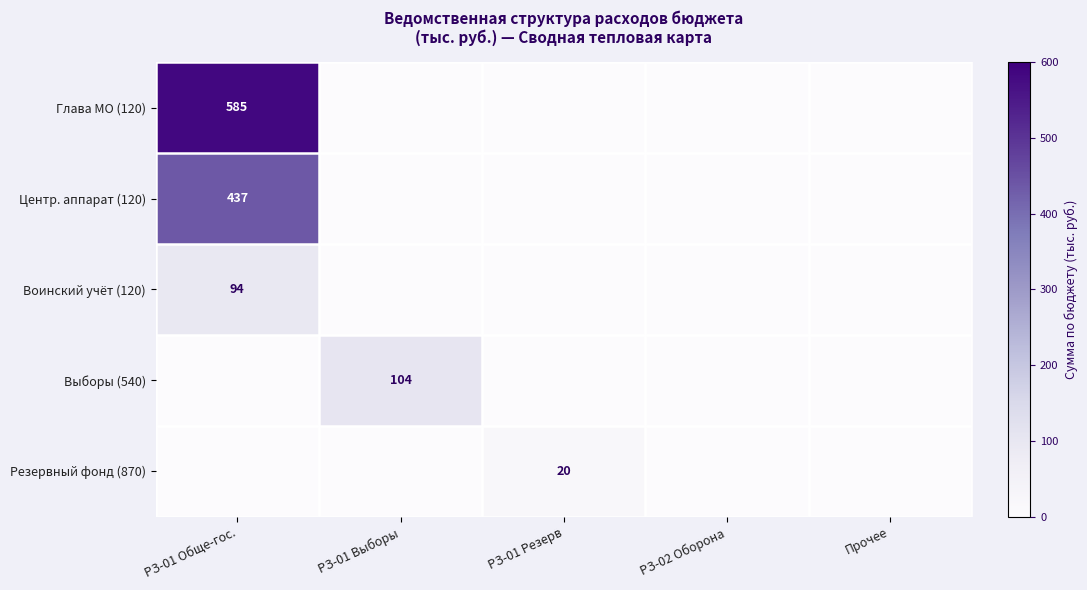

The value of Резервный фонд (870) at РЗ-01 Резерв is 7. True or false?

False